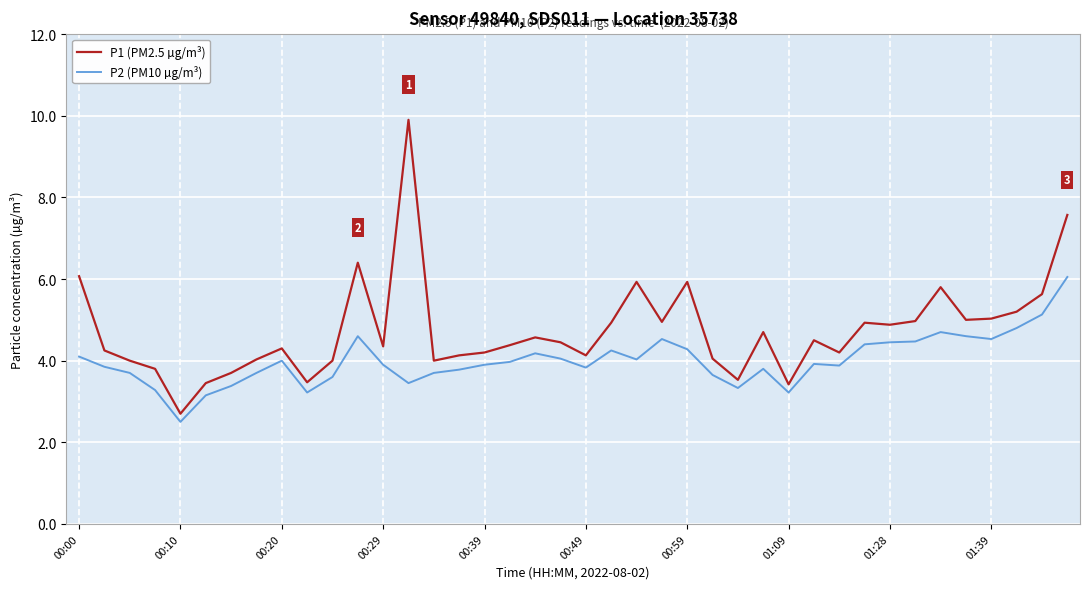

Which series has the largest total across all categories?

P1 (PM2.5 µg/m³)